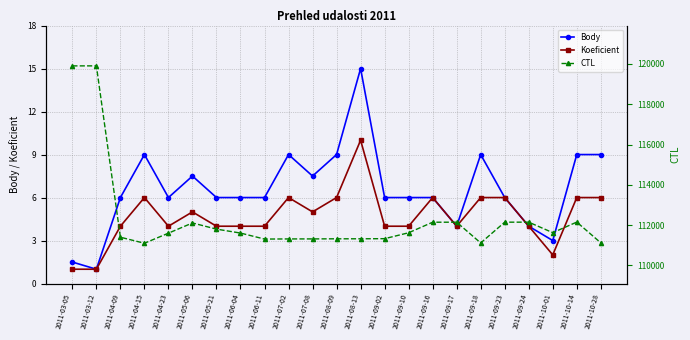

List the labels in order of Body value, largest first.

2011-08-13, 2011-04-15, 2011-07-02, 2011-08-09, 2011-09-18, 2011-10-14, 2011-10-28, 2011-05-06, 2011-07-08, 2011-04-09, 2011-04-23, 2011-05-21, 2011-06-04, 2011-06-11, 2011-09-02, 2011-09-10, 2011-09-16, 2011-09-23, 2011-09-17, 2011-09-24, 2011-10-01, 2011-03-05, 2011-03-12